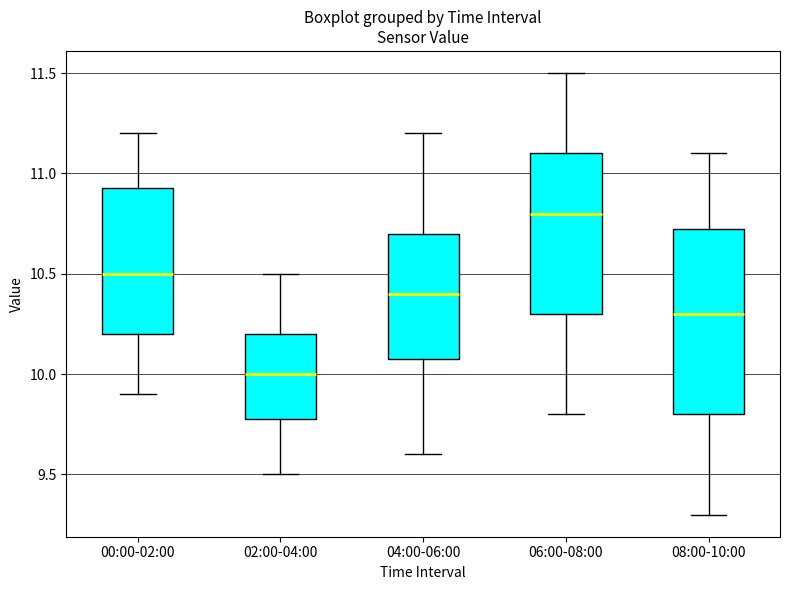

Where does the upper whisker of the box for 04:00-06:00 end on the y-axis? The values are not printed on the chart, so give them approximately, as read against the axis.

11.20